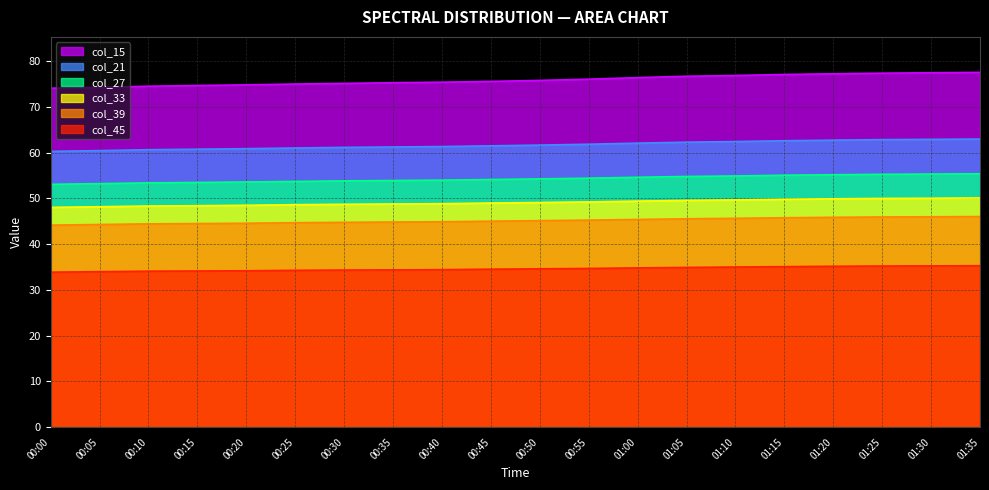

What are all the series names shown in the legend?

col_15, col_21, col_27, col_33, col_39, col_45